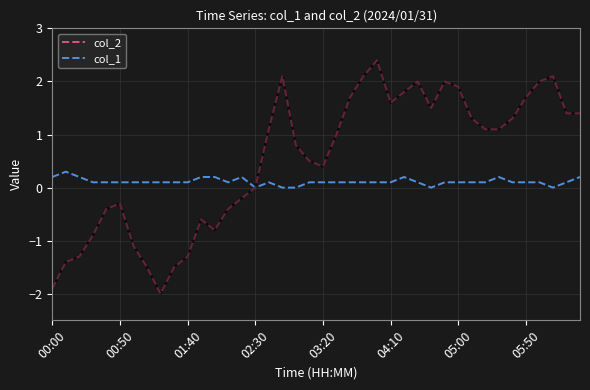

Rank the series by their maximum value, from lowest to highest.

col_1, col_2